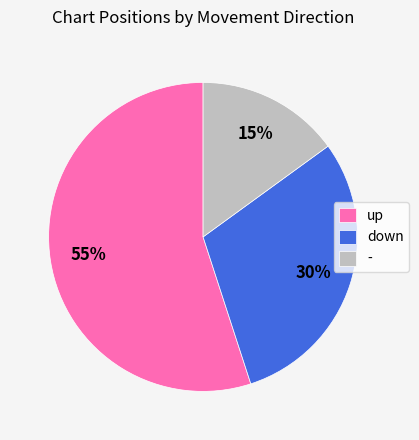

What is the ratio of the value at down to the value at up?

0.5